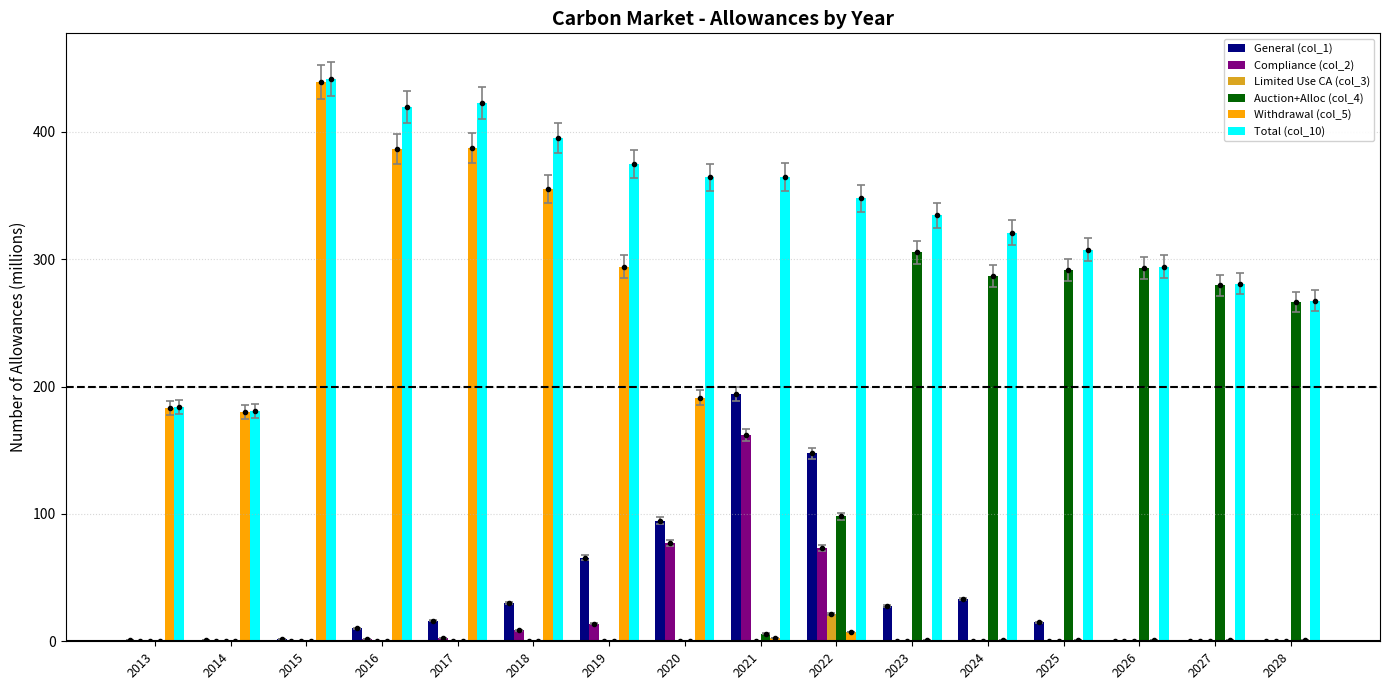

Is it true that Withdrawal (col_5) equals 439.2 at 2015?

True